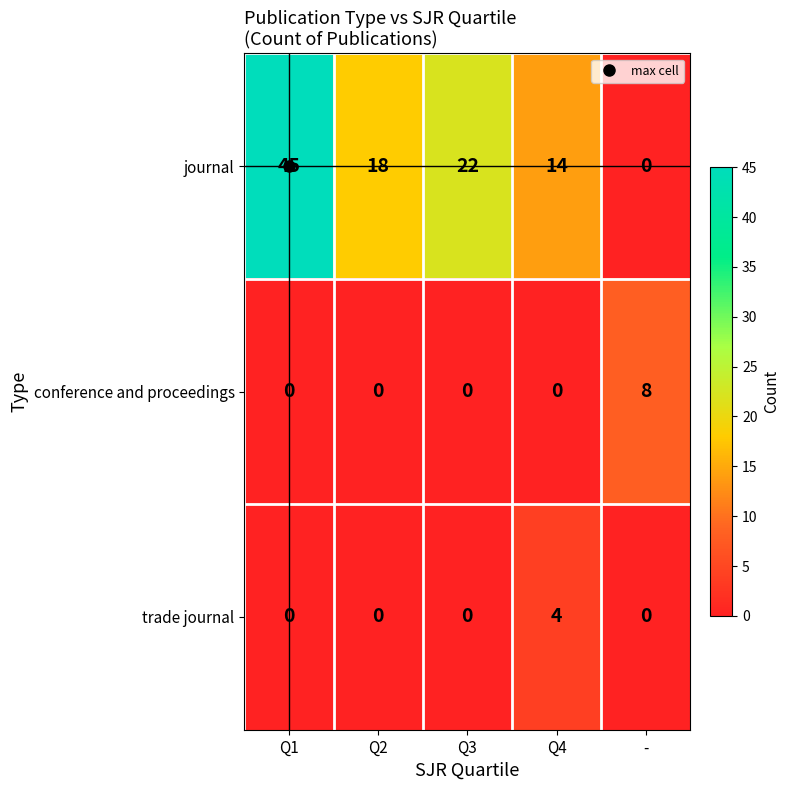

At which label does journal reach its minimum?

-